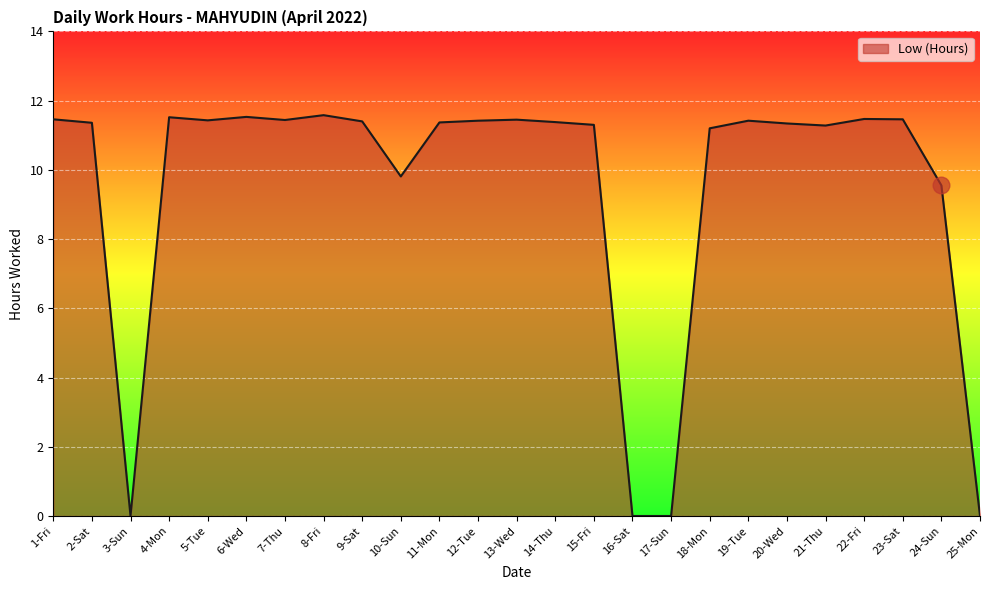

Does the chart display data point markers on the line(s)?

No